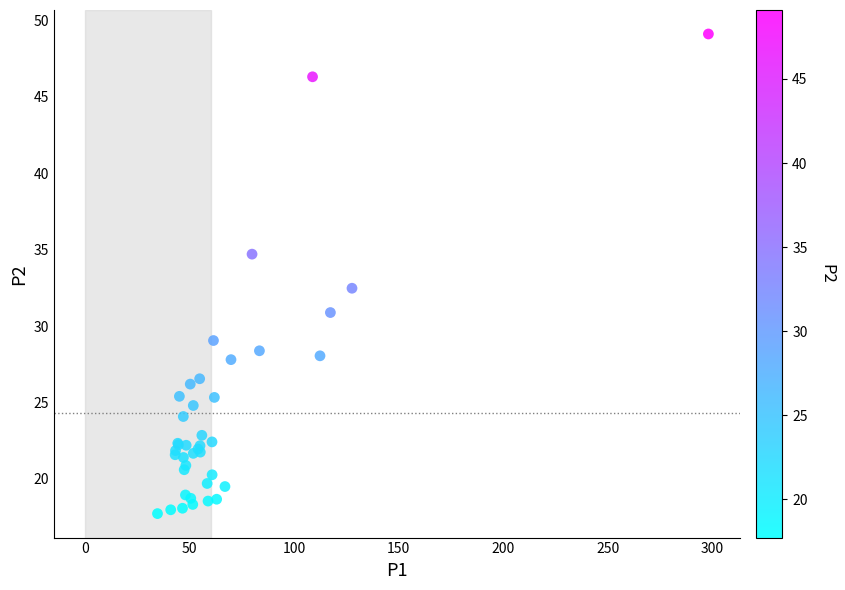

What Y value in the scatter plot is closest to 33?

32.5